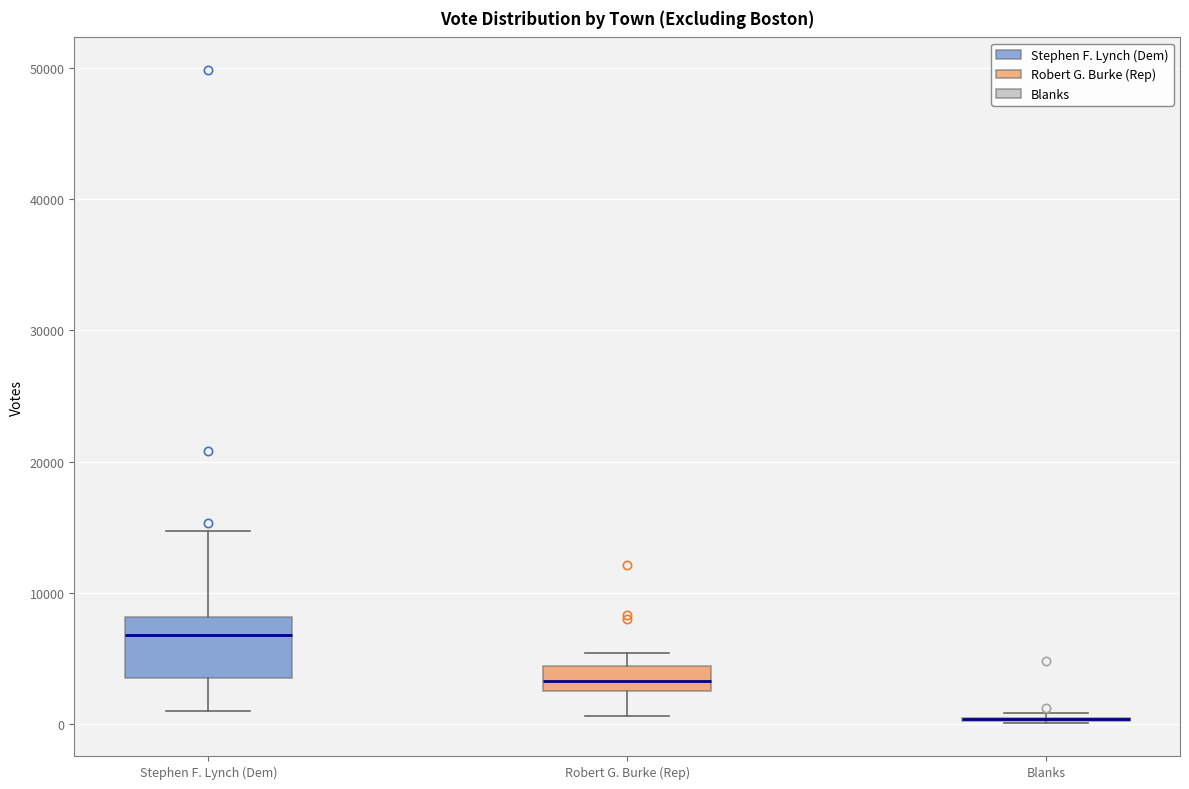

Where is the upper edge of the box for Stephen F. Lynch (Dem) on the y-axis? The values are not printed on the chart, so give them approximately, as read against the axis.

8000